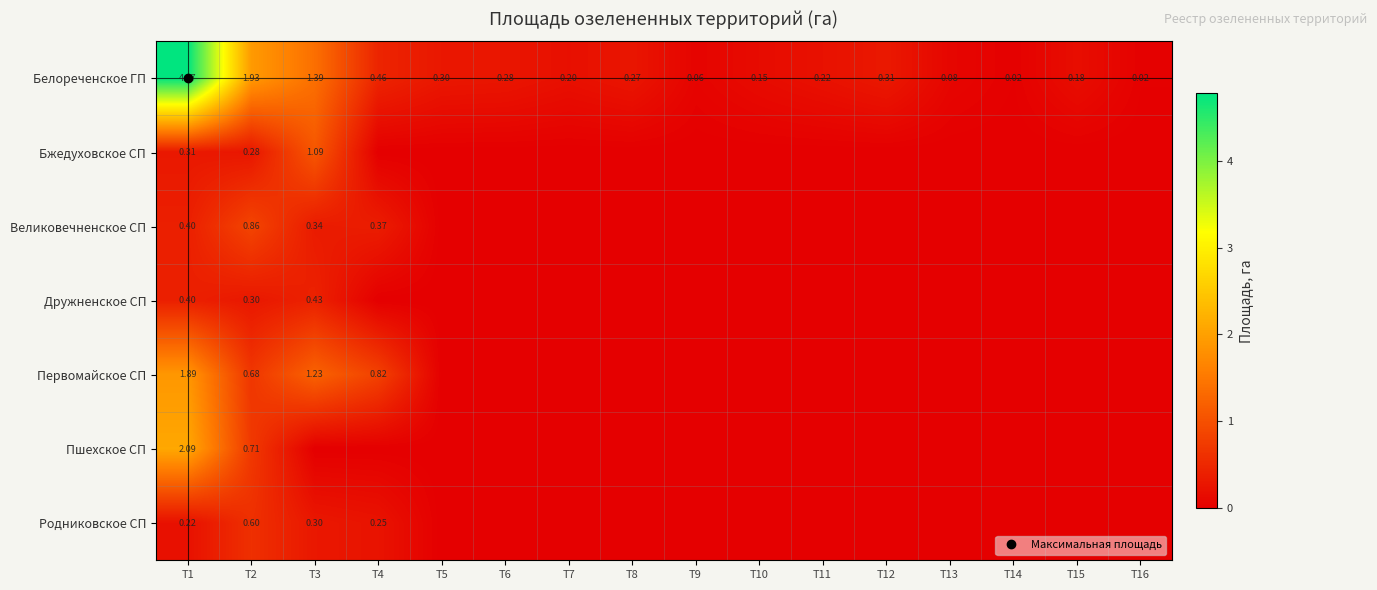

The Первомайское СП series shows 0.0 at T7. True or false?

True